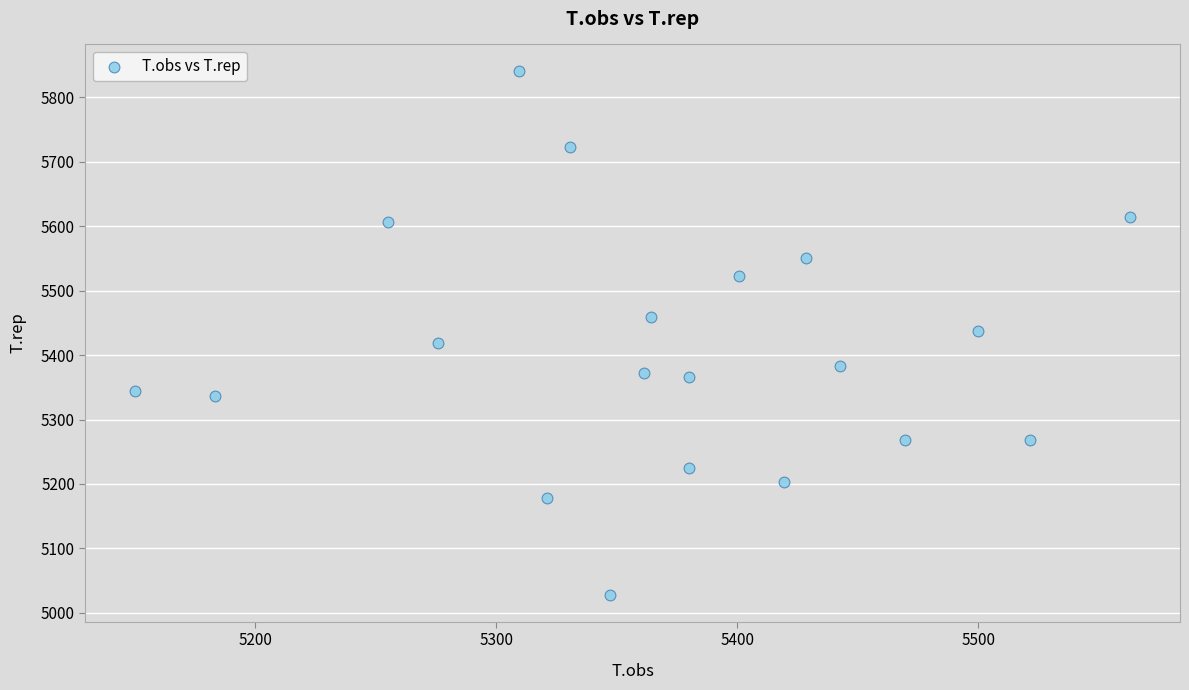

What is the range of Y values (max minus min)?

814.2